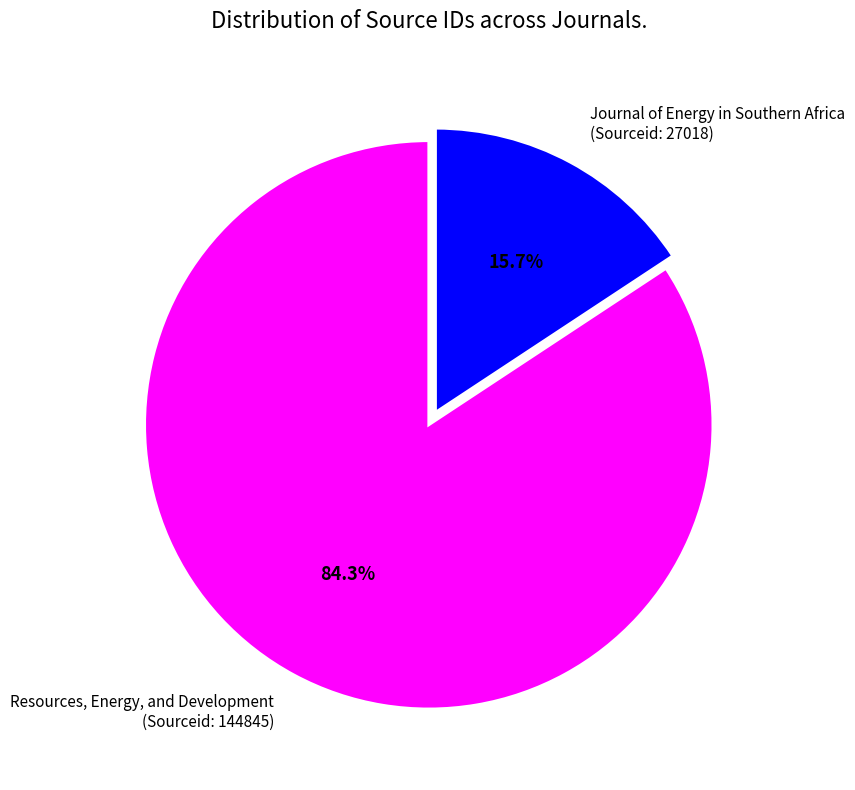

What is the majority slice?

Resources, Energy, and Development (Sourceid: 144845)